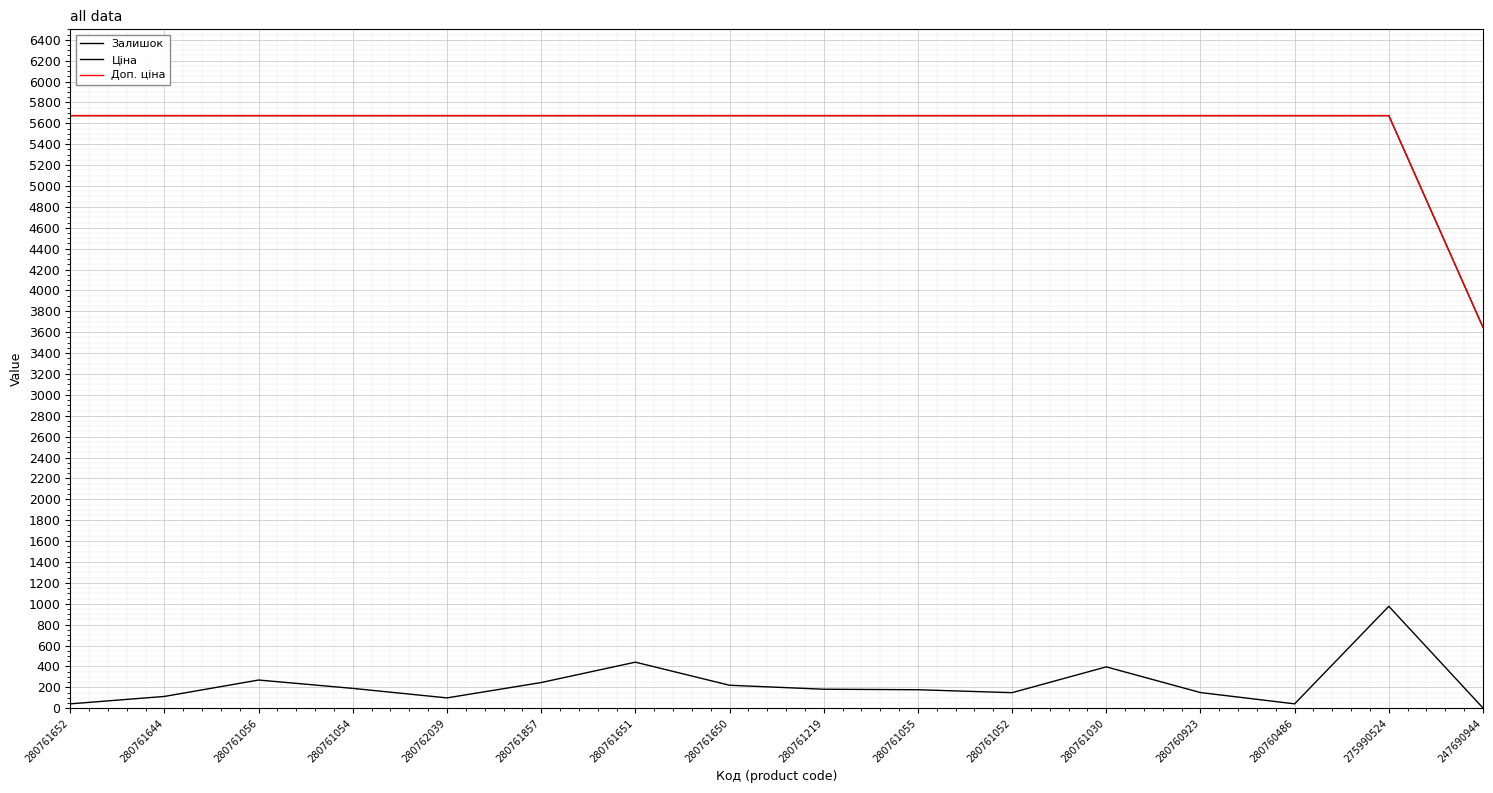

Does the chart display data point markers on the line(s)?

No